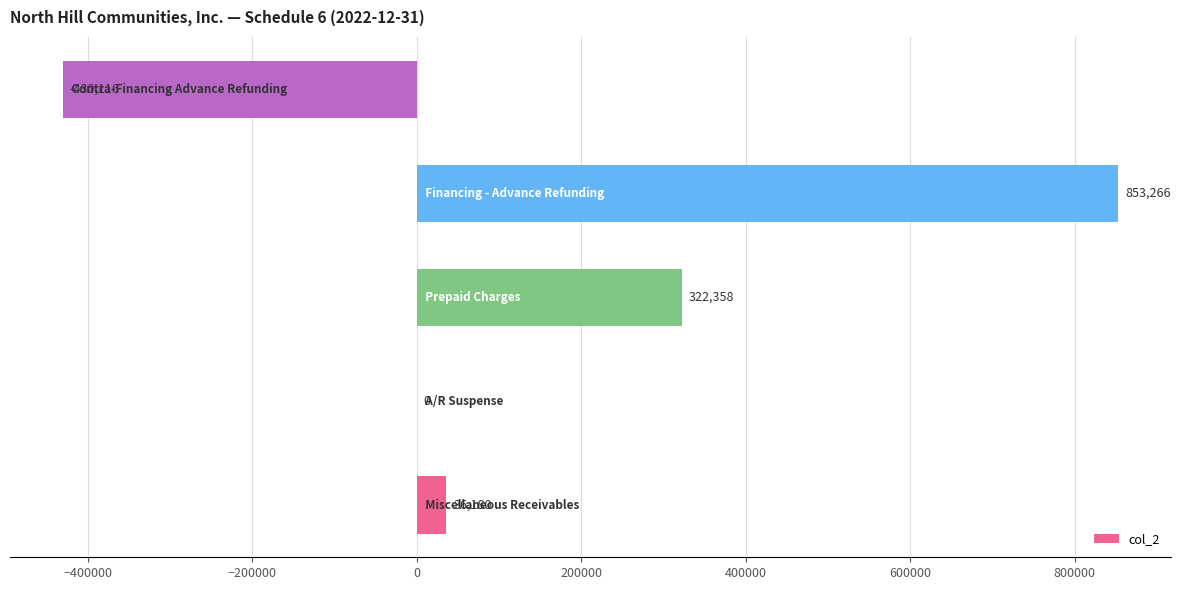

What is the maximum value shown in the chart?

853266